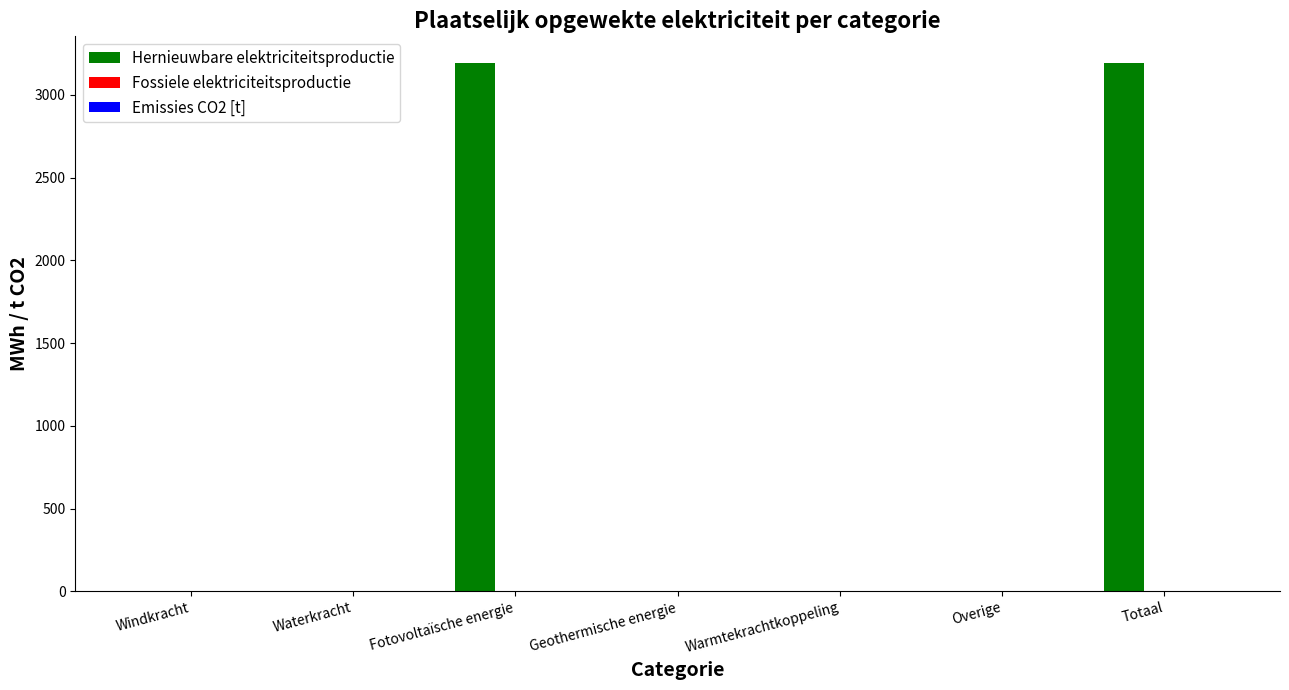

What is the change in value from Geothermische energie to Totaal?

+3193.9